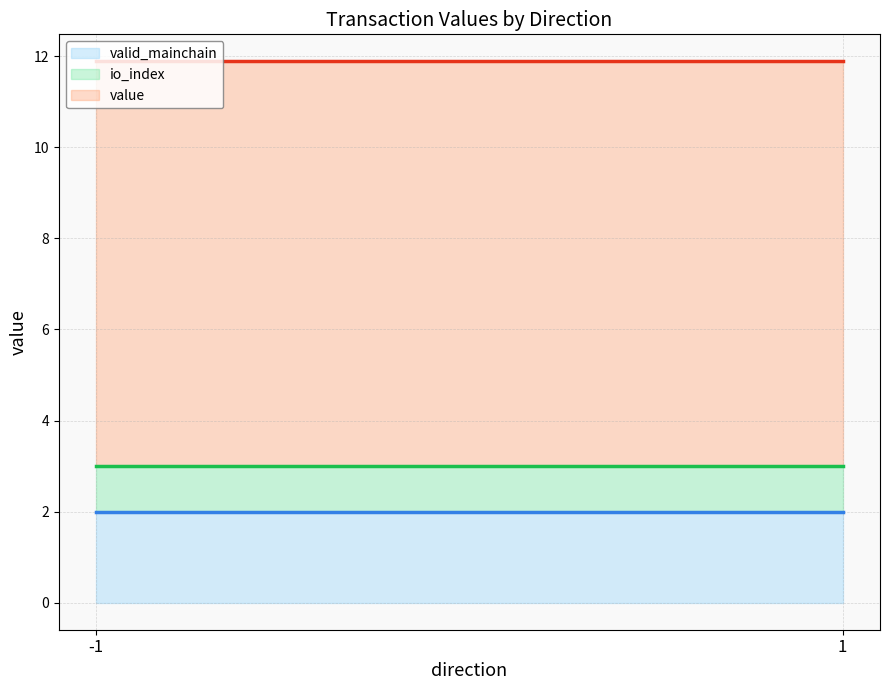

The value of value (line) at -1 is 11.9. True or false?

True